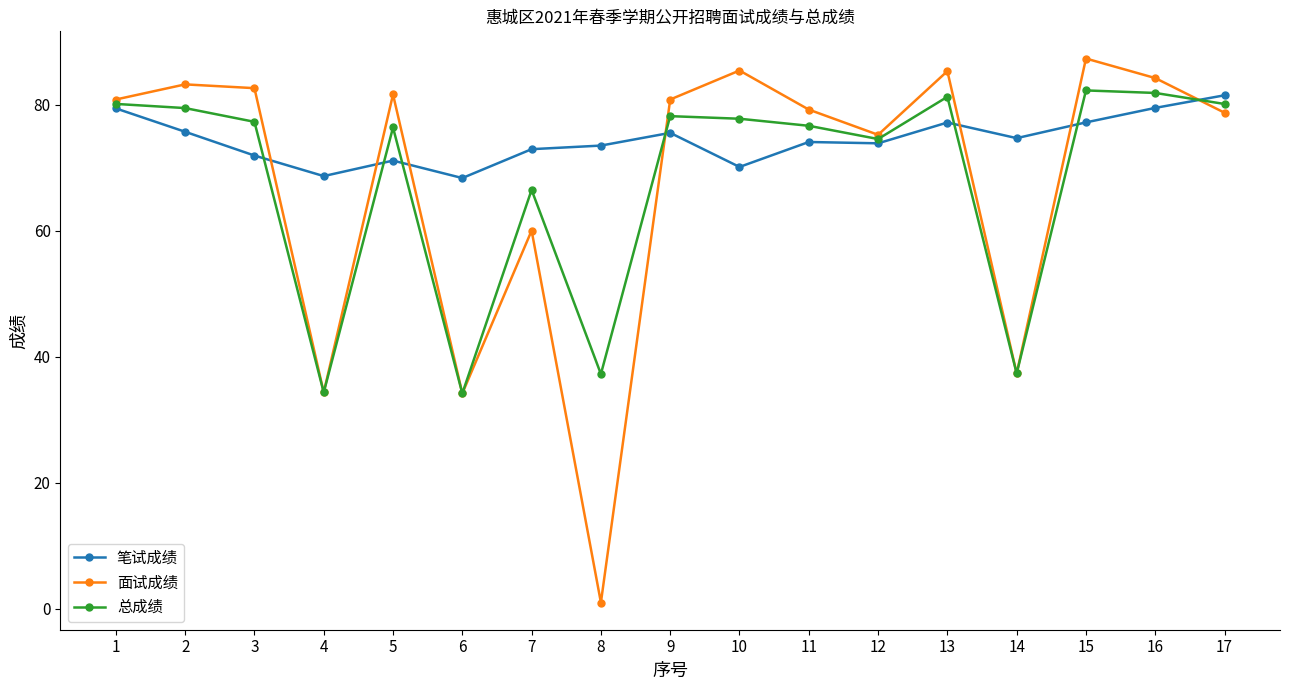

The 笔试成绩 series shows 29.5 at 3. True or false?

False